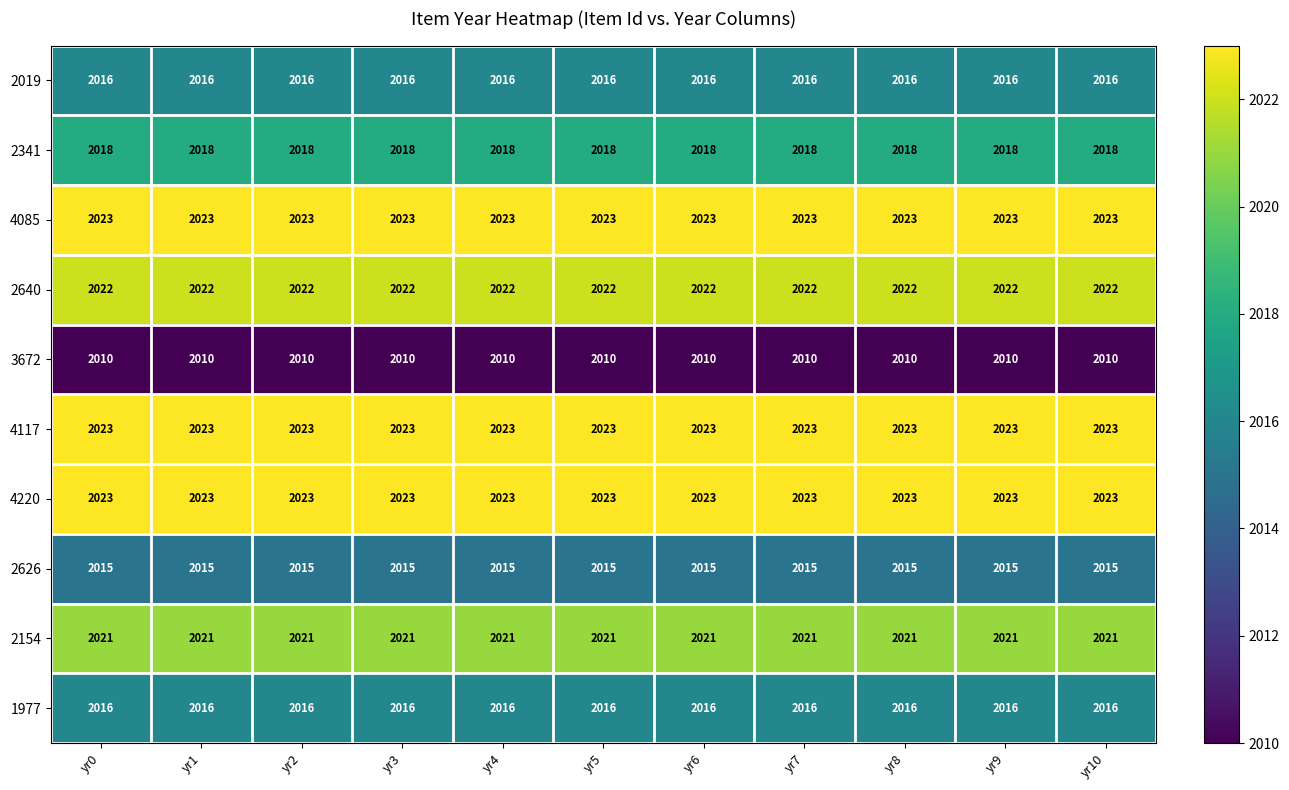

True or false: 3672 has a value of 2010 at yr9.

True